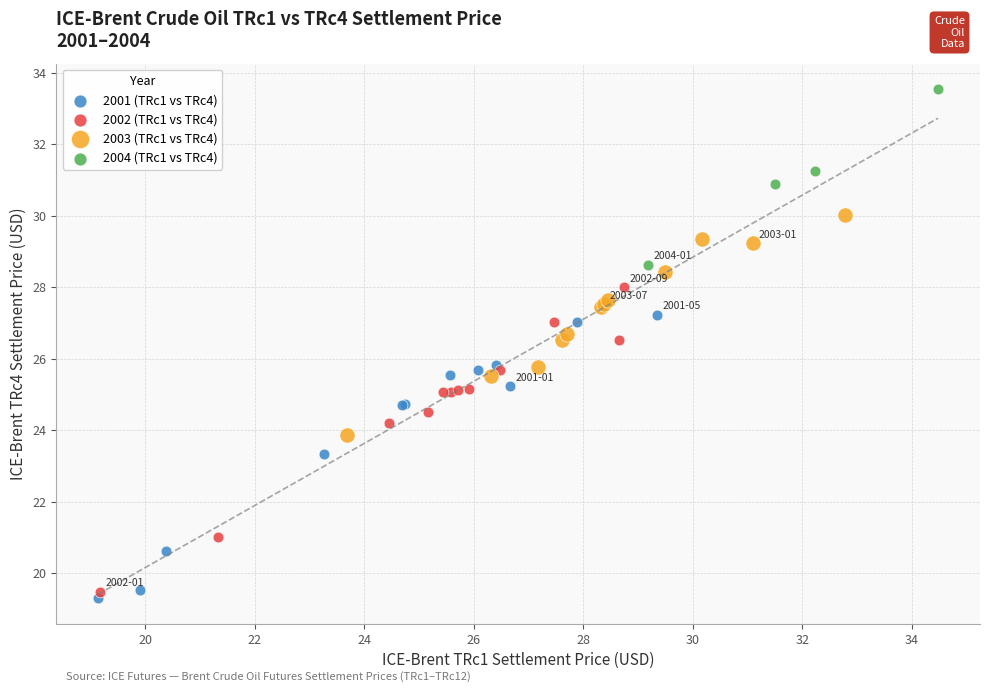

Which series reaches the maximum Y coordinate?

2004 (TRc1 vs TRc4)